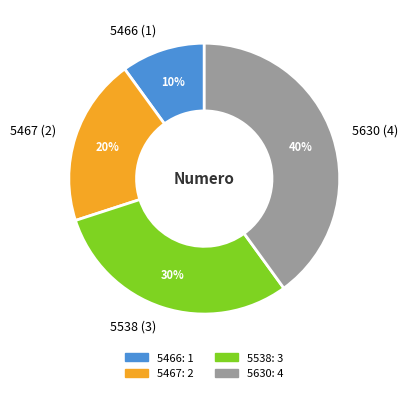

Rank the categories by value from highest to lowest.

5630, 5538, 5467, 5466